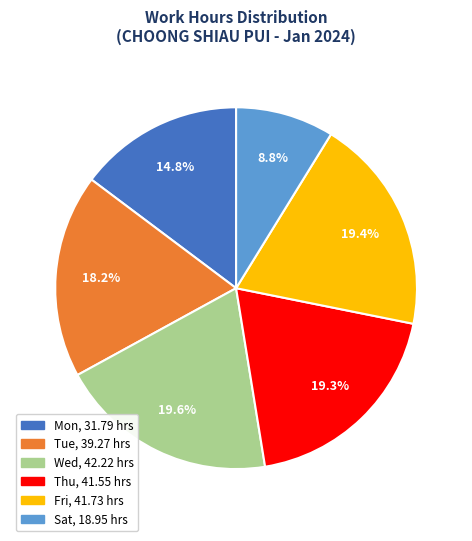

Is there any slice that represents more than half of the pie?

No